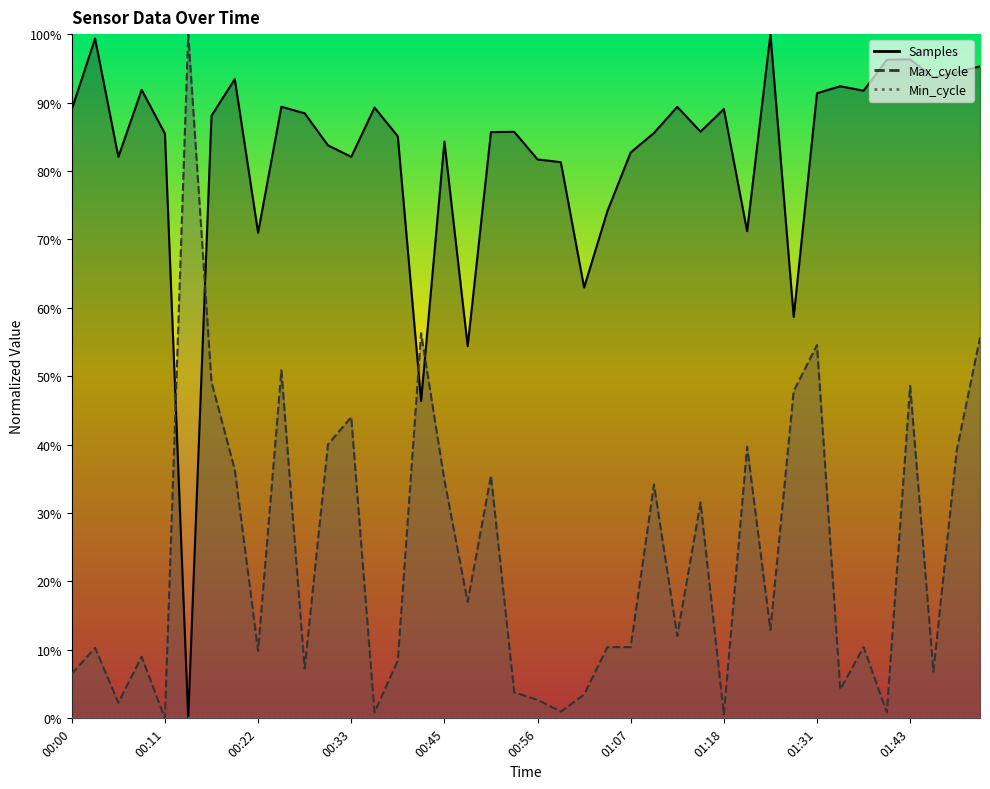

At 01:49, list the series in order from largest to smallest.

Samples, Max_cycle